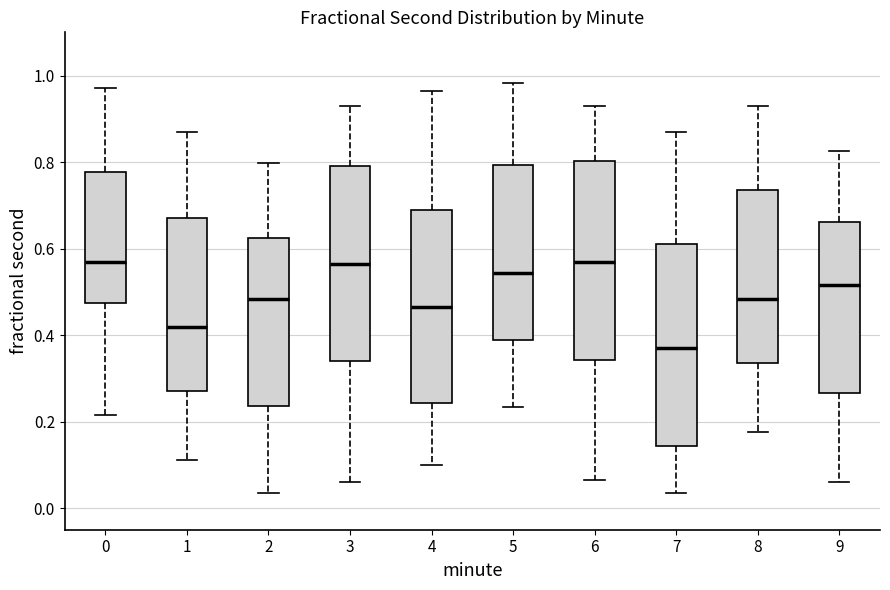

Where is the upper edge of the box at x = 4 on the y-axis? The values are not printed on the chart, so give them approximately, as read against the axis.

0.68